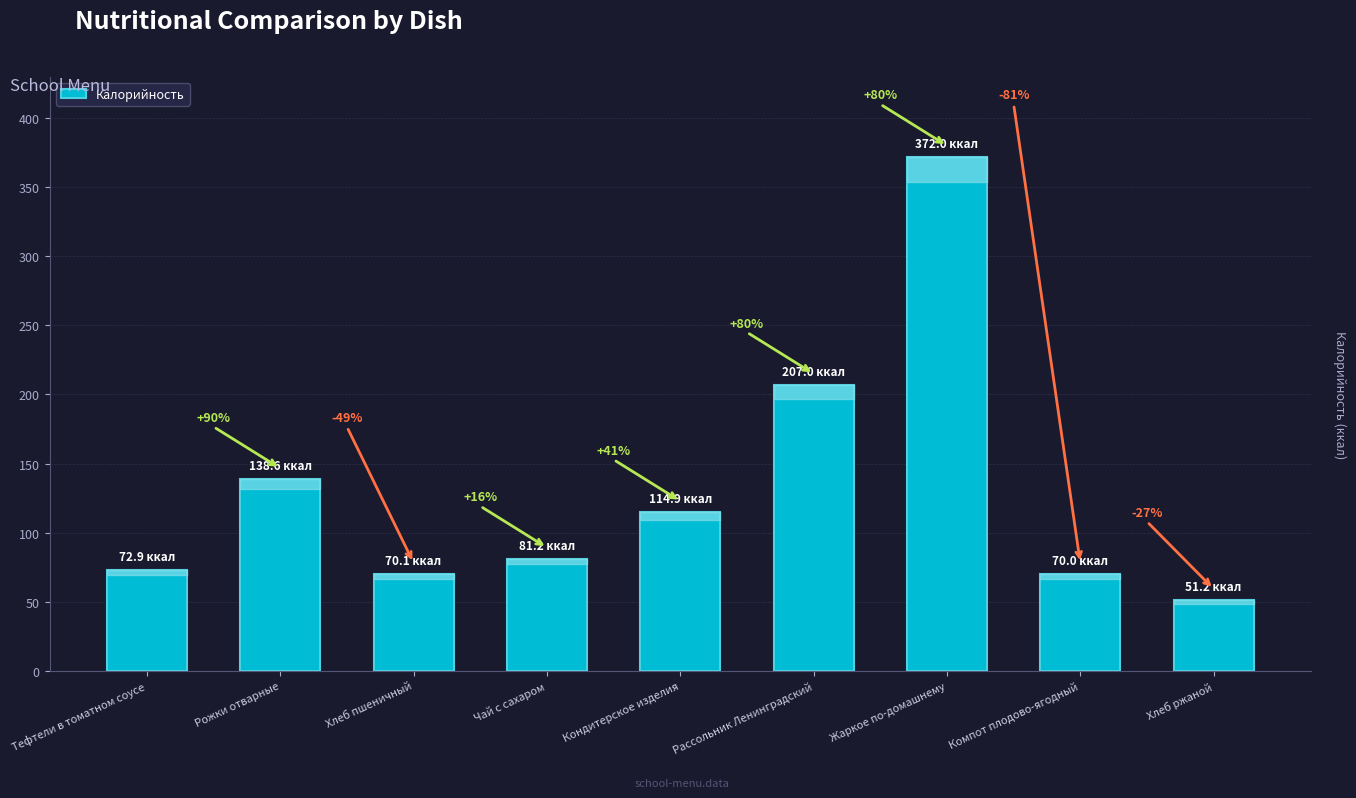

What is the value of the 6th bar from the left?

207.0